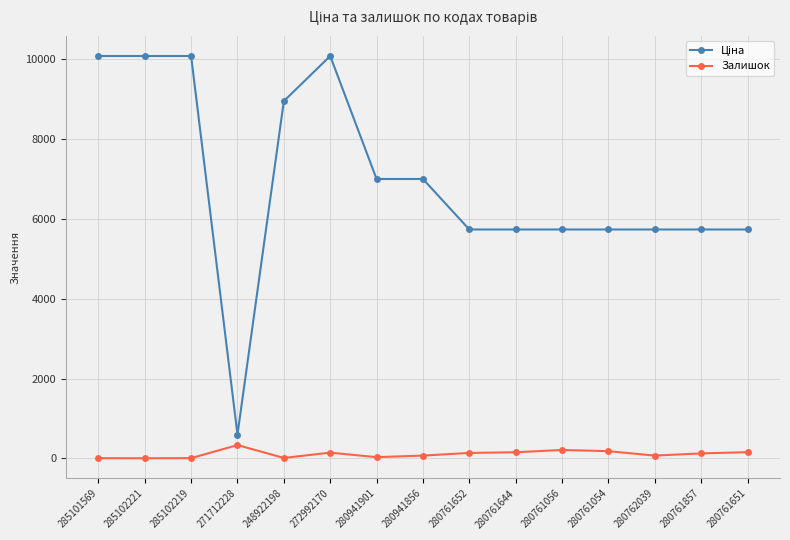

What is the difference between the maximum and minimum values in the Залишок series?

331.0